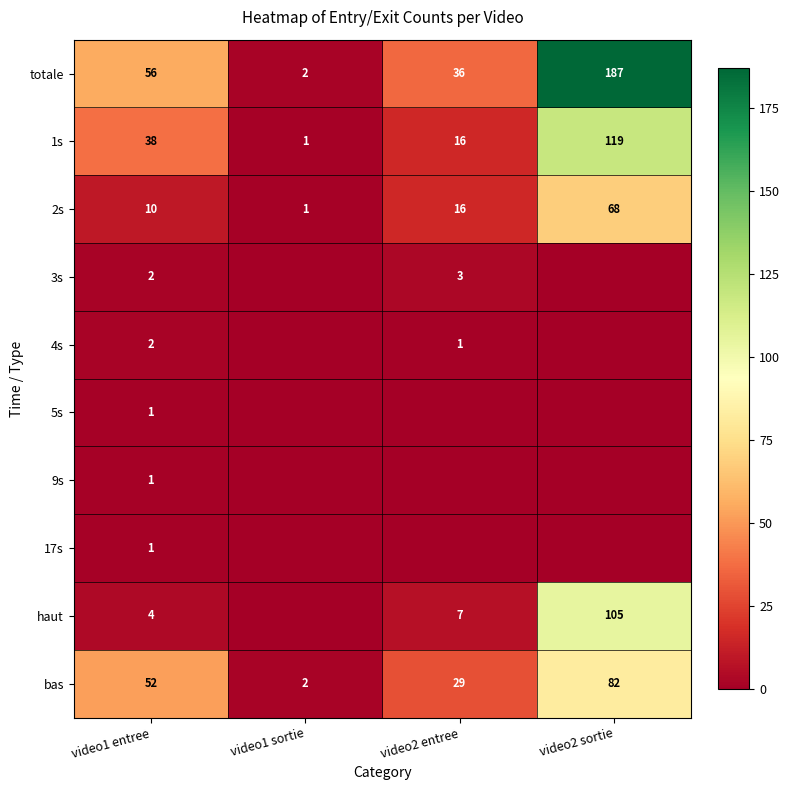

The 9s series shows 1 at video1 entree. True or false?

True